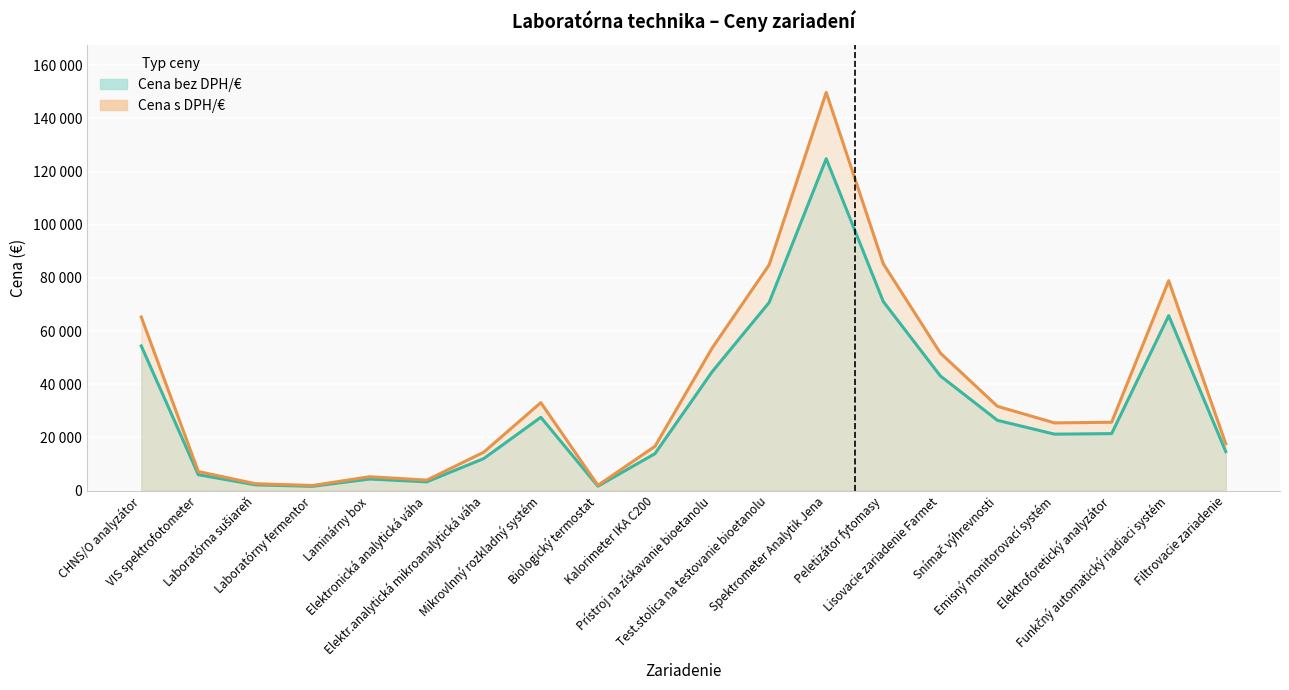

What is the sum of all Cena bez DPH/€ values?

630492.1